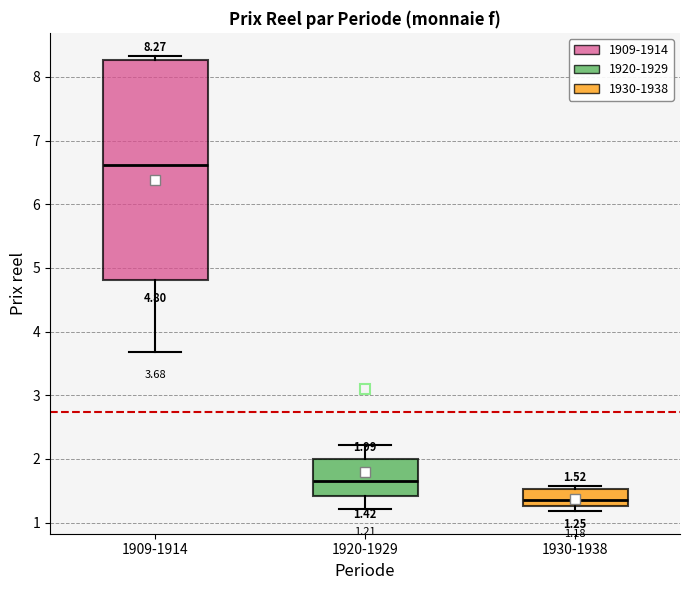

Comparing the boxes themselves (not the whiskers), which one is the tallest?

1909-1914